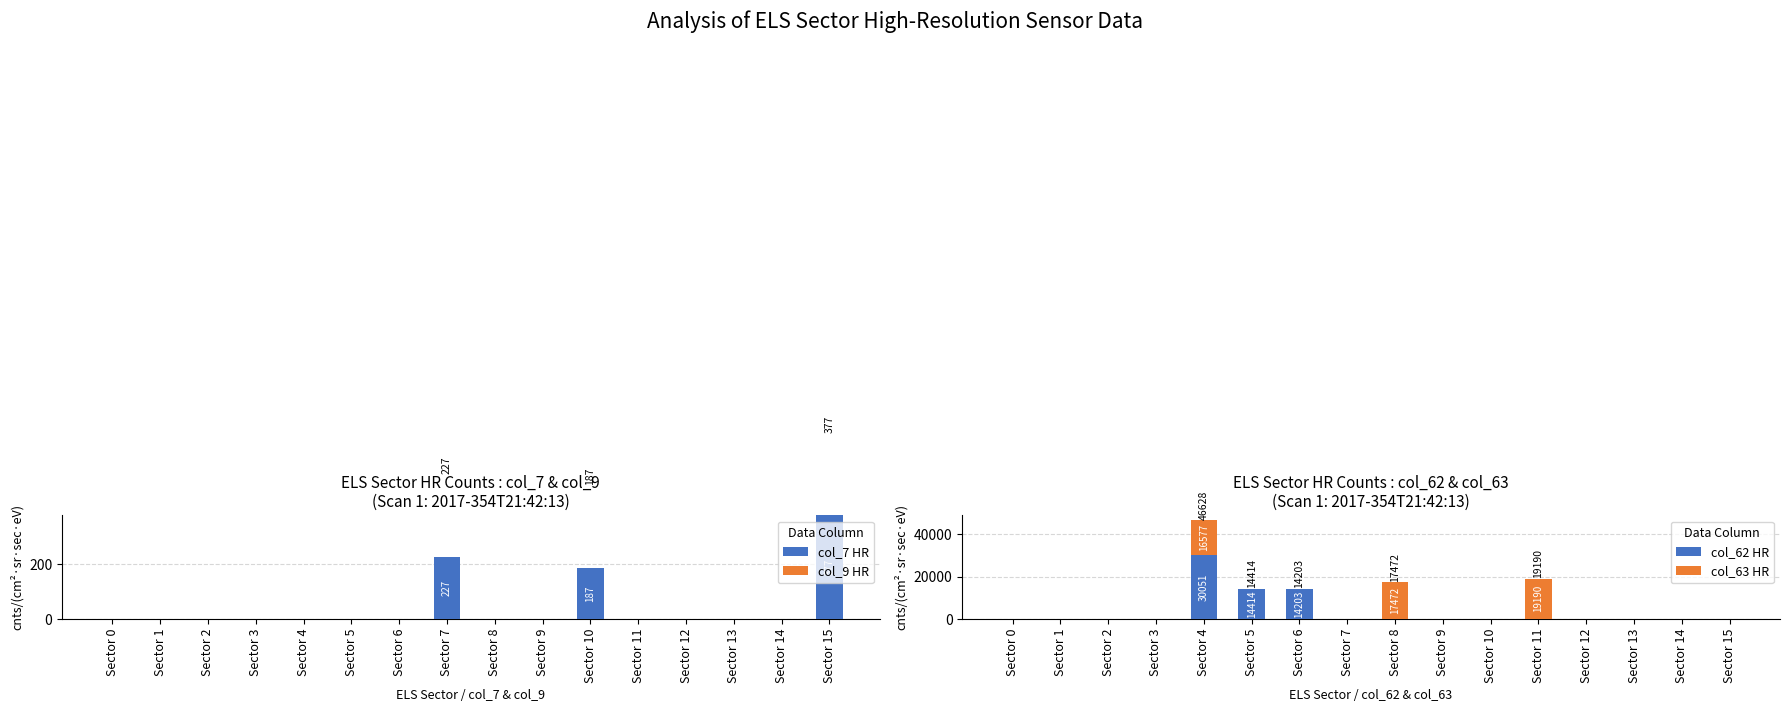

List the labels in order of col_63 HR value, largest first.

Sector 11, Sector 8, Sector 4, Sector 0, Sector 1, Sector 2, Sector 3, Sector 5, Sector 6, Sector 7, Sector 9, Sector 10, Sector 12, Sector 13, Sector 14, Sector 15